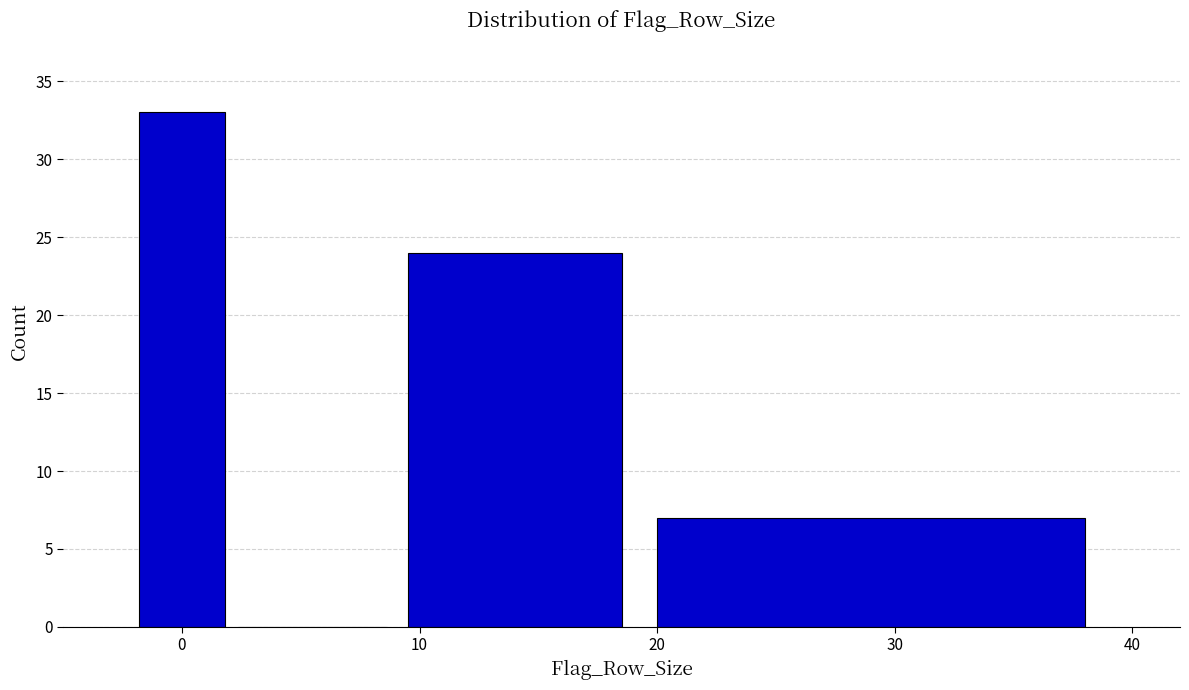

Which range on the x-axis has the tallest bar?

-2 to 2